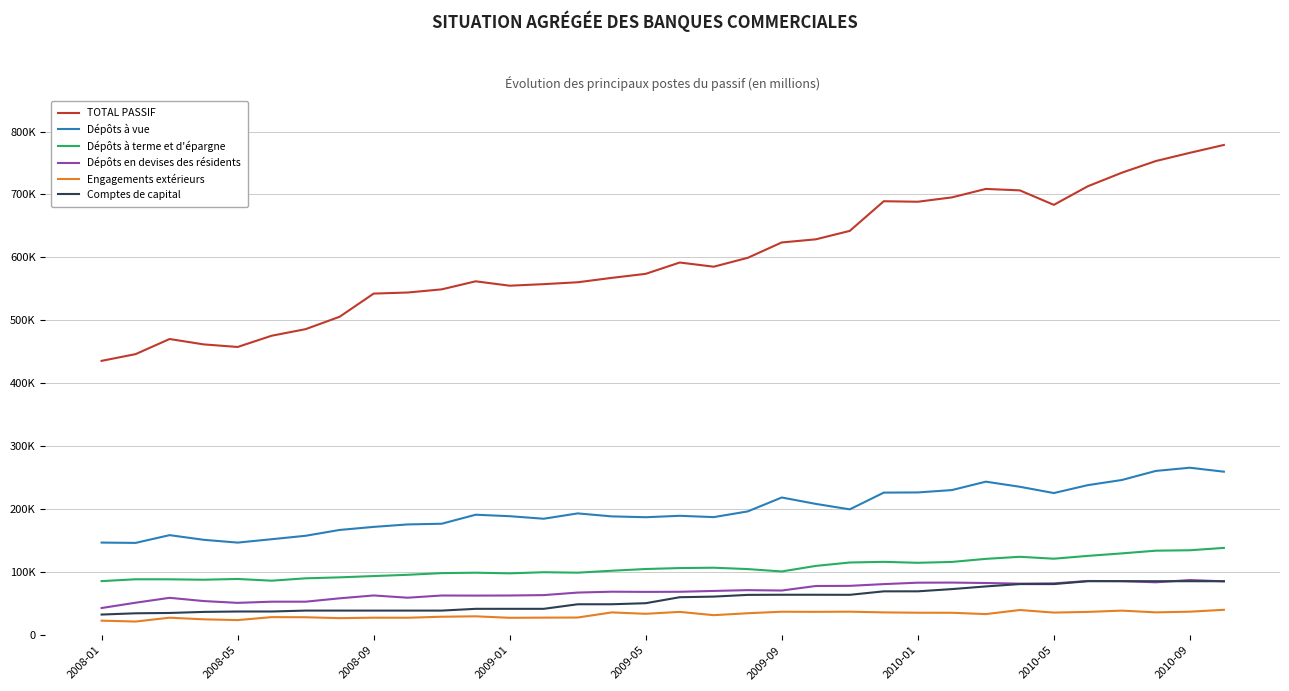

True or false: TOTAL PASSIF and Dépôts à terme et d'épargne cross at least once.

False